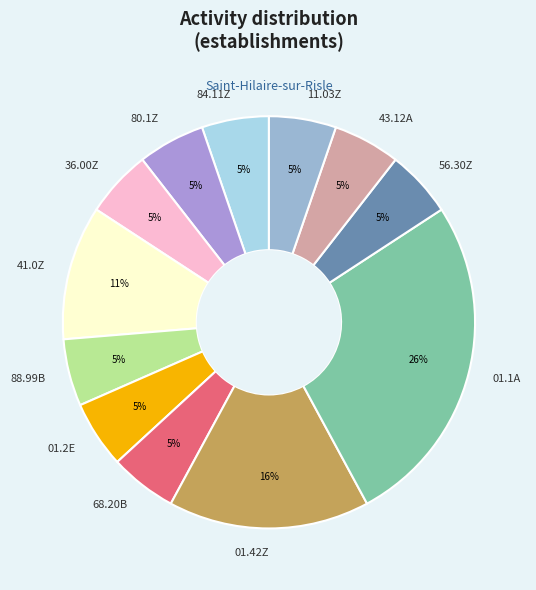

Is the sum of 84.11Z and 01.1A greater than half?

No